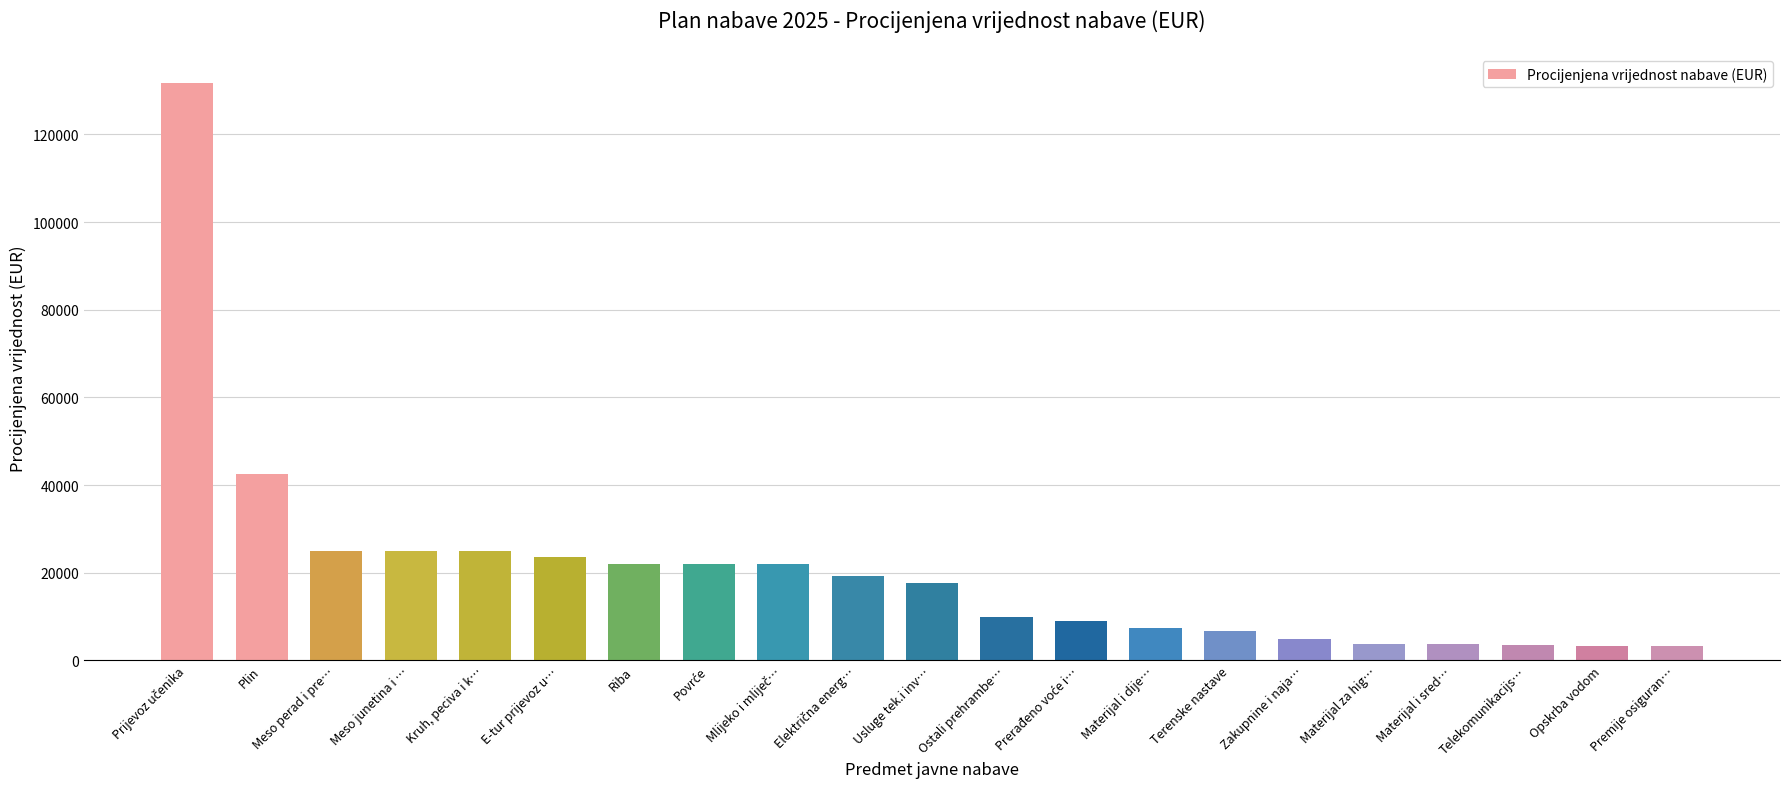

Is it true that the value at Terenske nastave is 10919.6?

False